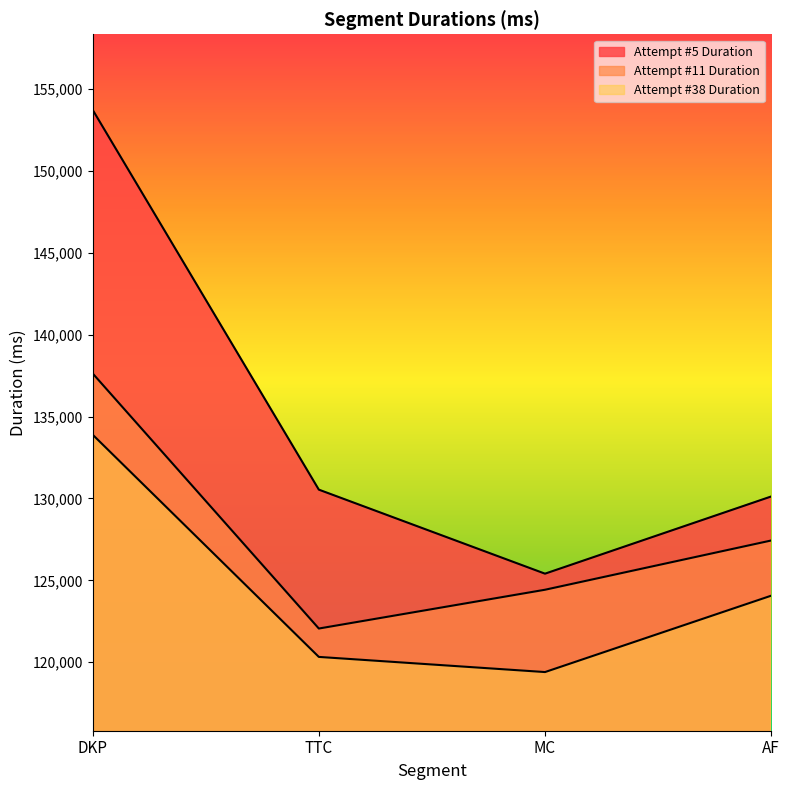

What is the difference between the highest and lowest values at MC?

6007